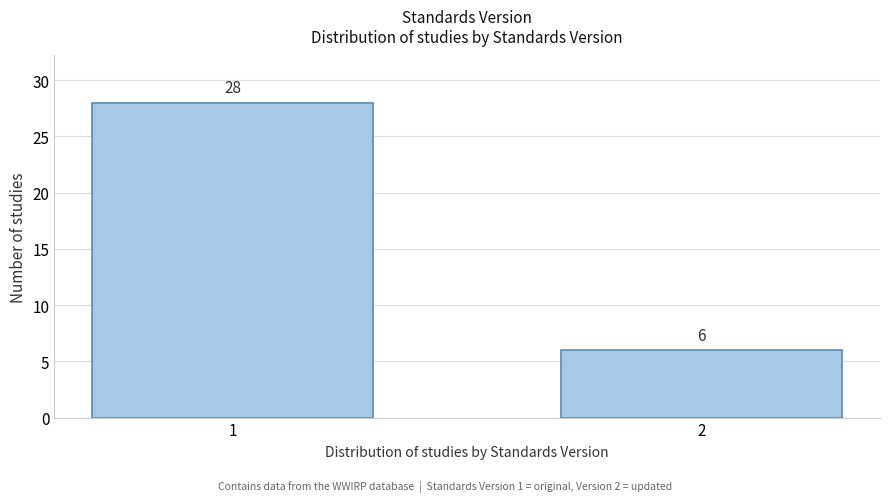

Reading left to right, transcribe all the data shown in this chart.

1=28	2=6